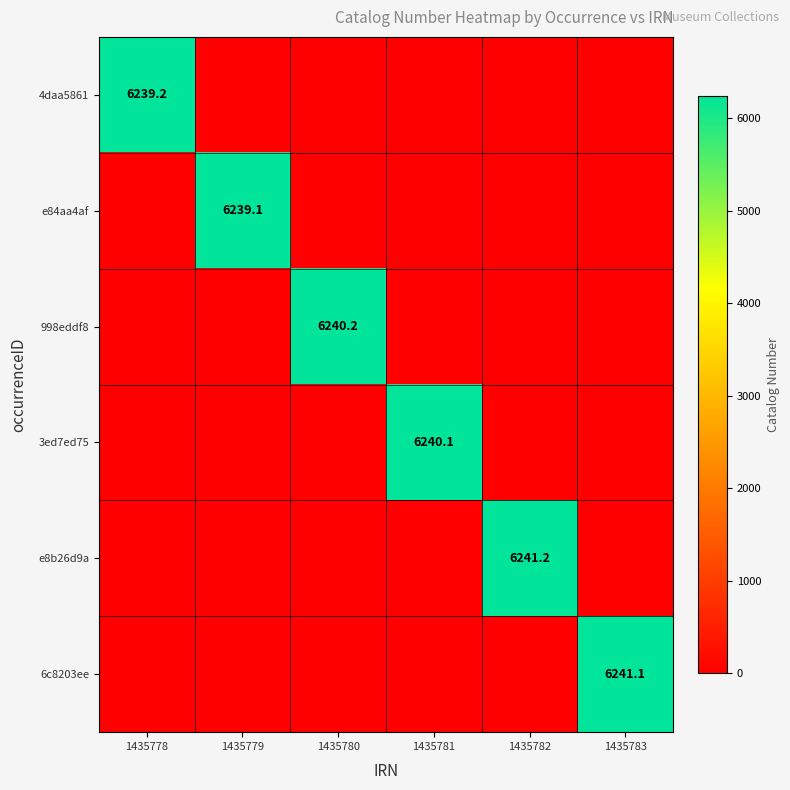

The value of e84aa4af at 1435779 is 1353.0. True or false?

False